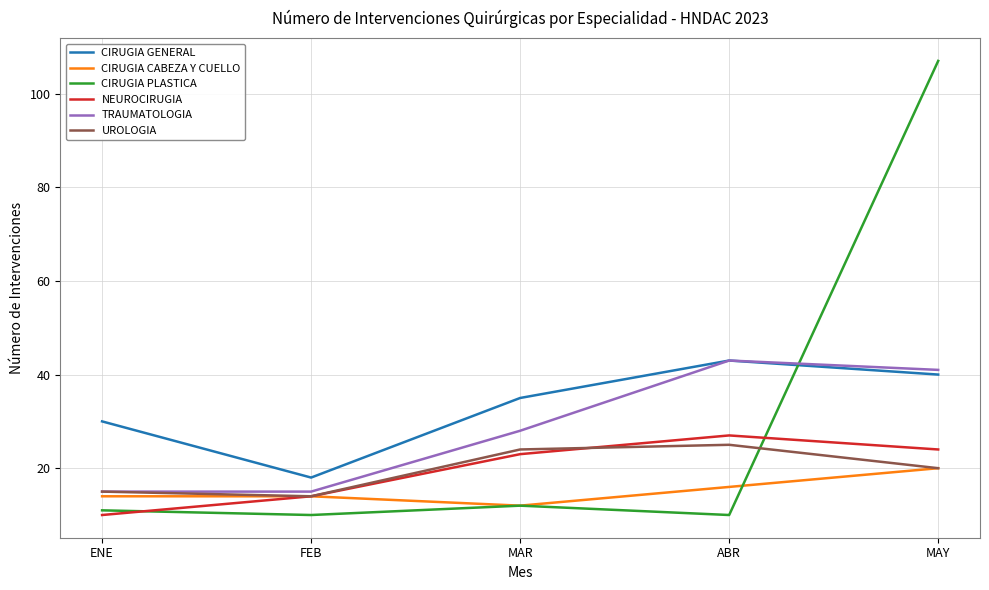

What is the difference between the CIRUGIA CABEZA Y CUELLO values at ABR and FEB?

2